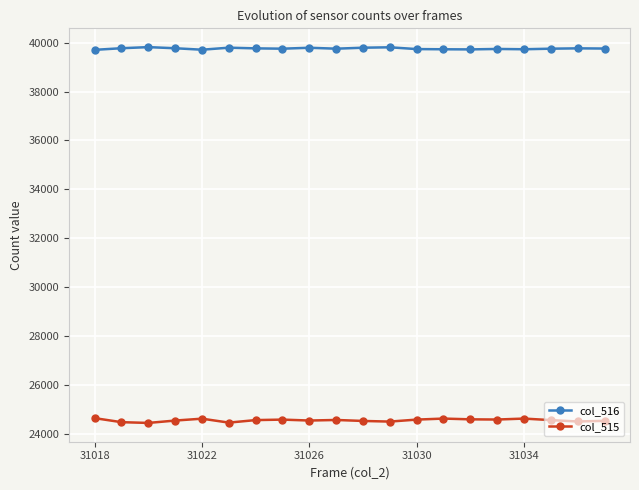

What is the value of the col_516 point at the 15th from the left?

39721